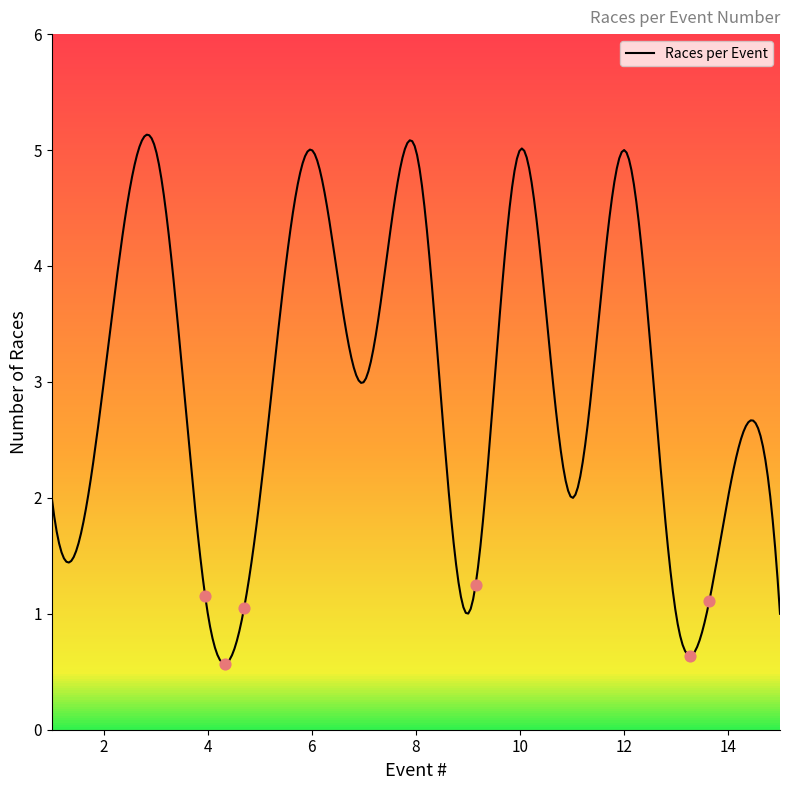

What is the maximum value shown in the chart?

5.1